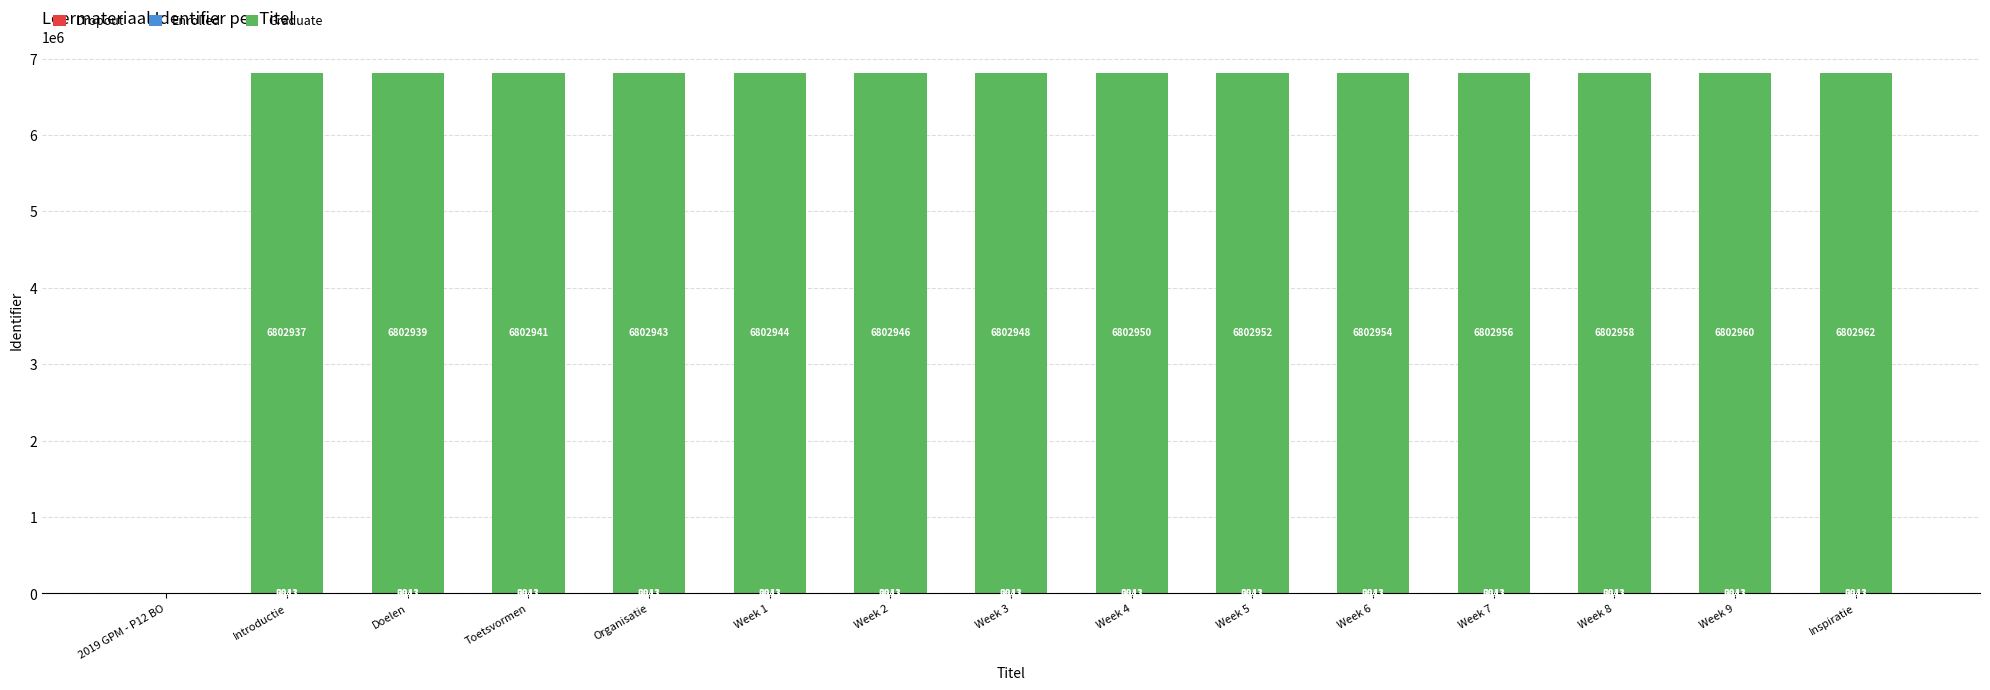

What is the total value across all series at Inspiratie?

6811816